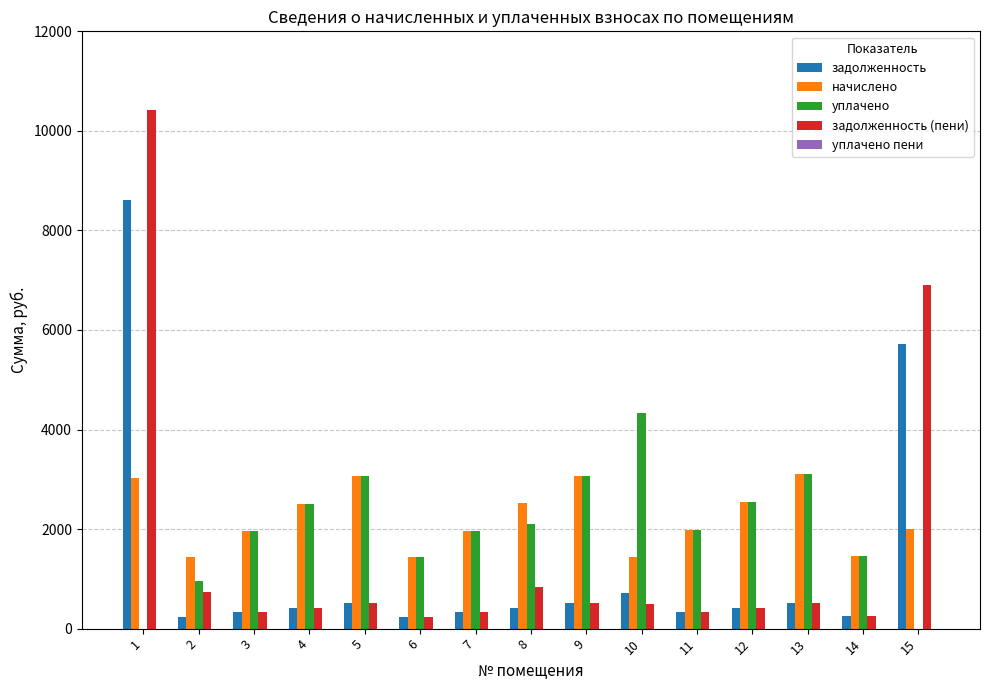

What is the sum of the начислено values at 11 and 3?

3933.0